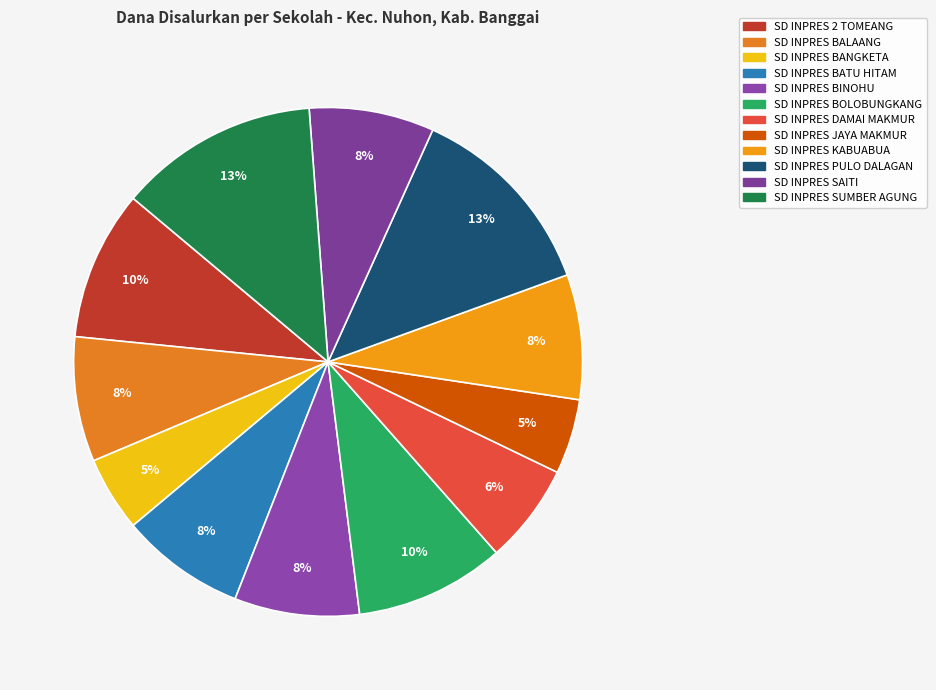

Which slice is the largest?

SD INPRES PULO DALAGAN